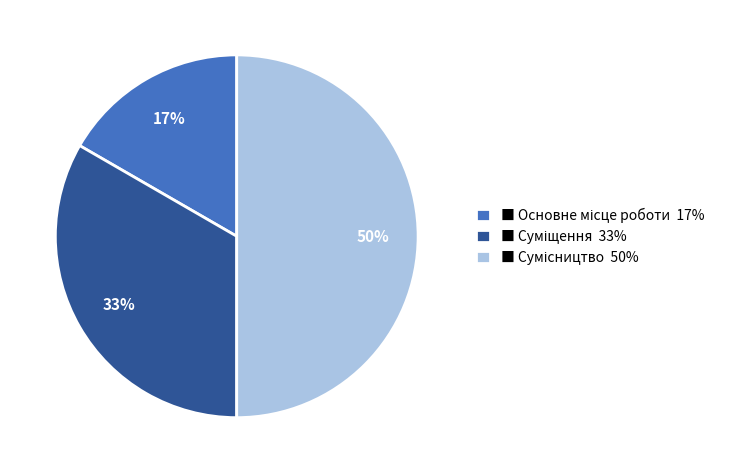

To the nearest percent, what is the average slice percentage?

33%